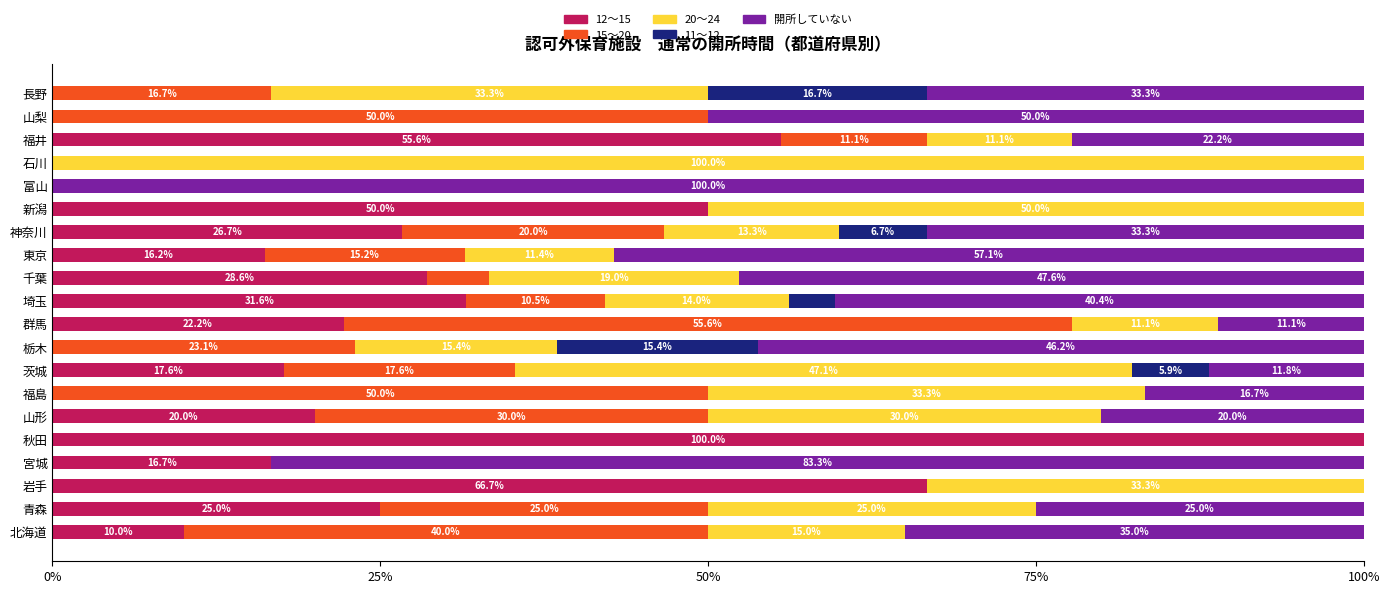

How many categories are shown in the chart?

20